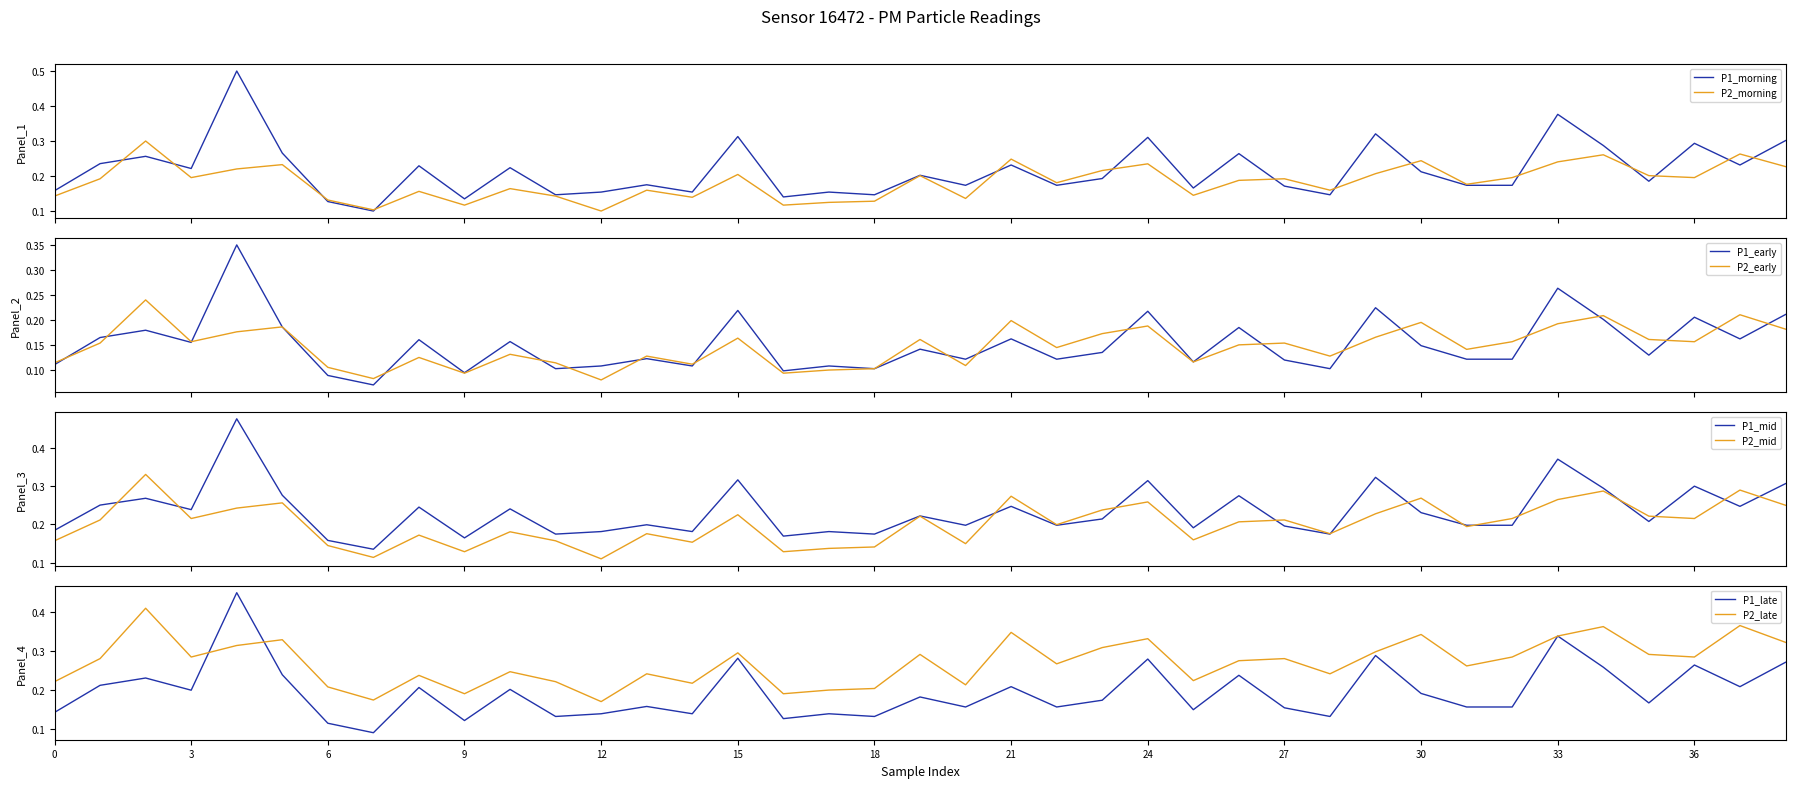

Does the chart display data point markers on the line(s)?

No